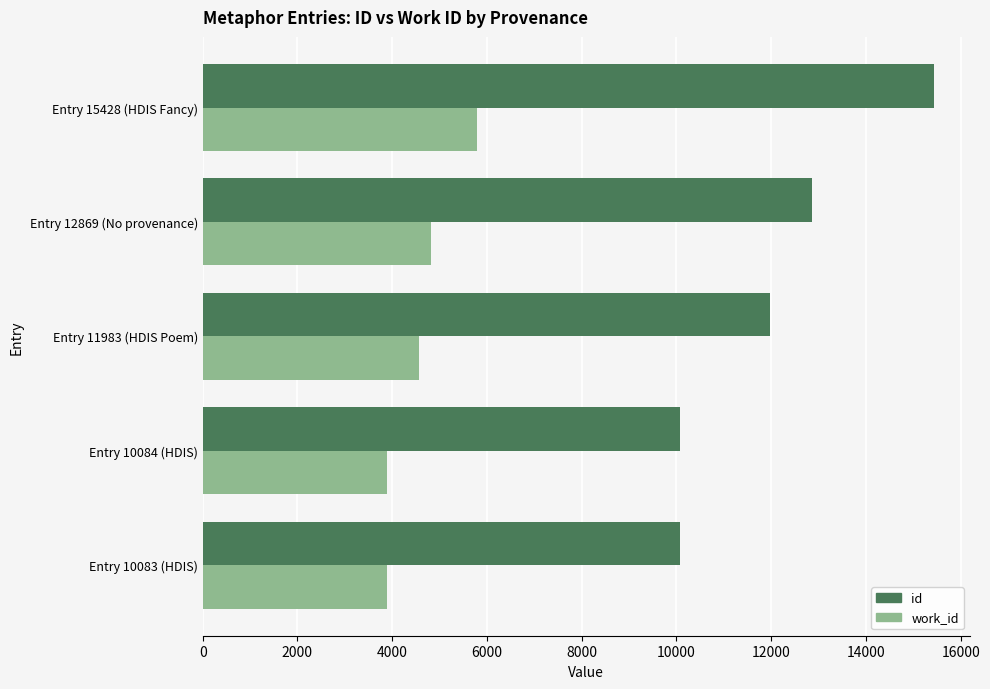

What is the difference between the second highest and minimum values in the id series?

2786